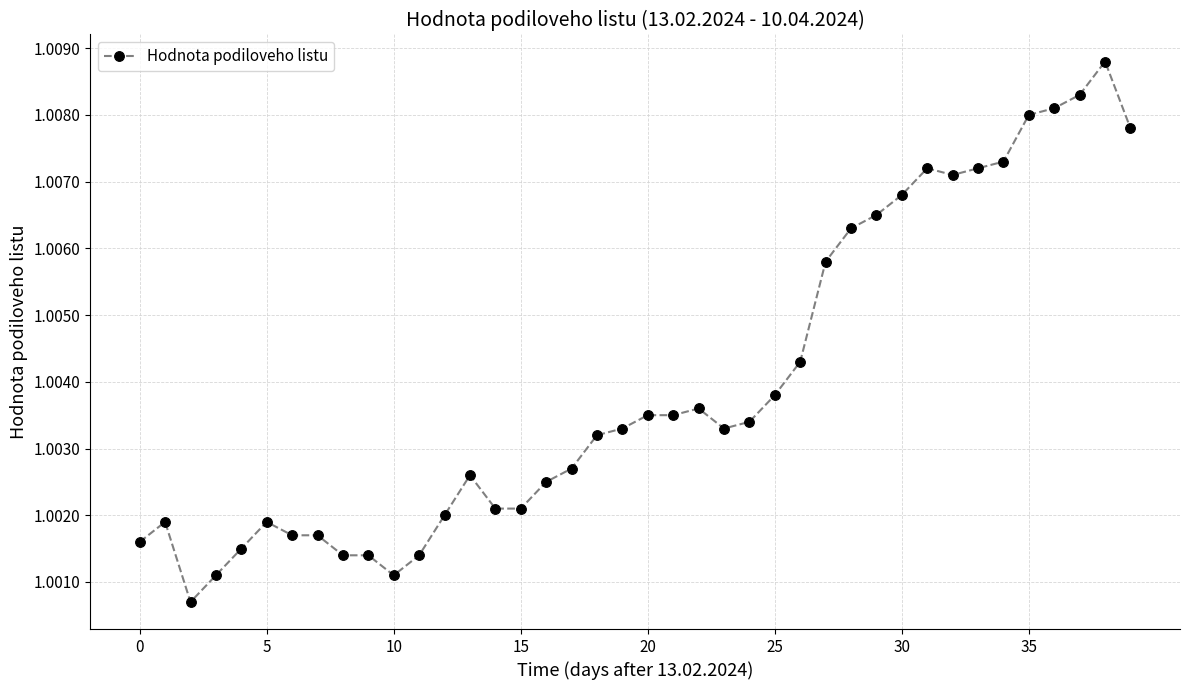

What is the sum of all values?

40.2